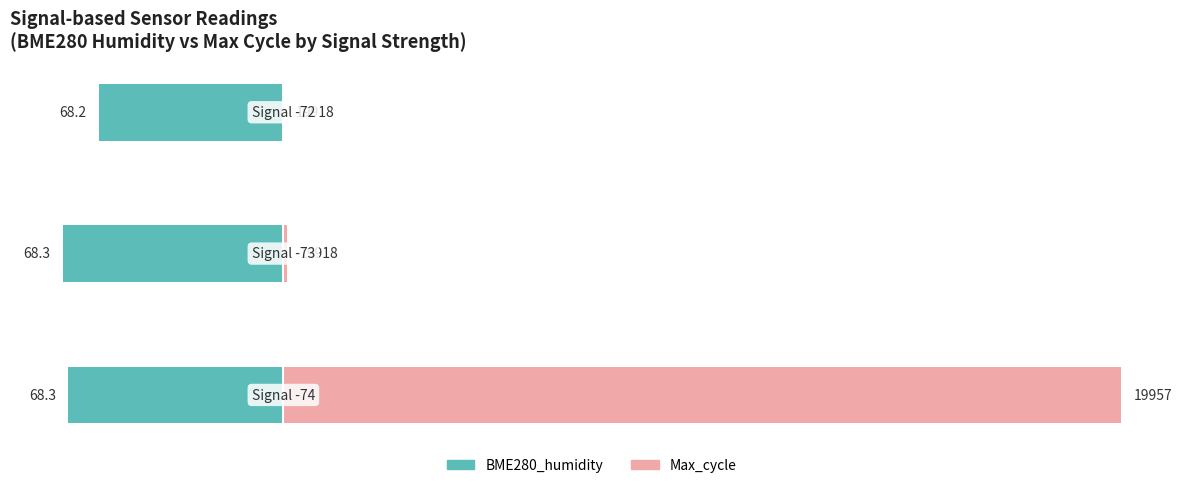

Rank the series at 1 from highest to lowest value.

Max_cycle, BME280_humidity